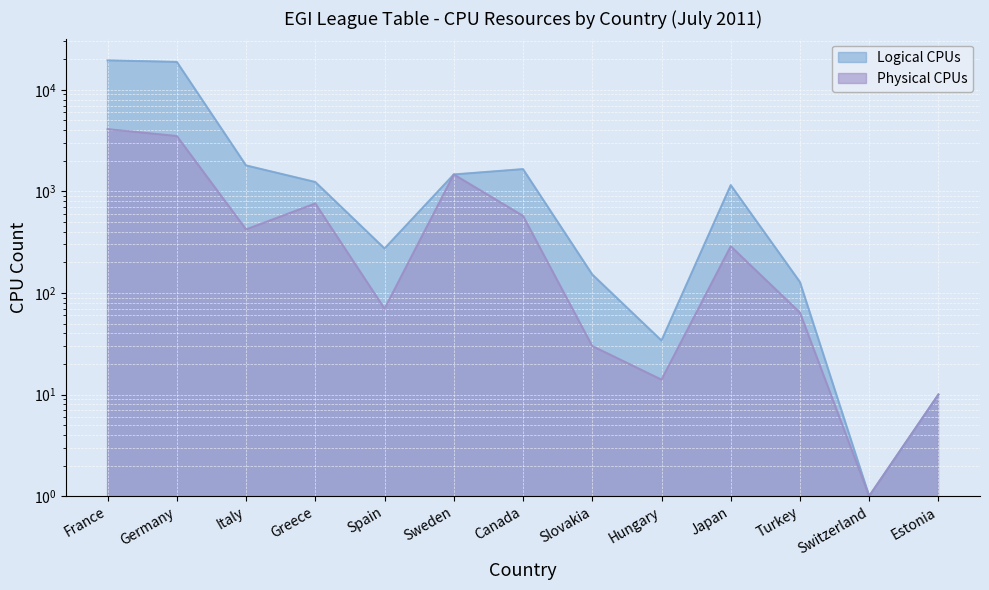

Reading left to right, transcribe all the data shown in this chart.

Logical CPUs: 19489	18814	1800	1236	274	1467	1656	152	34	1152	128	1	10
Physical CPUs: 4097	3505	422	760	70	1467	574	30	14	288	64	1	10